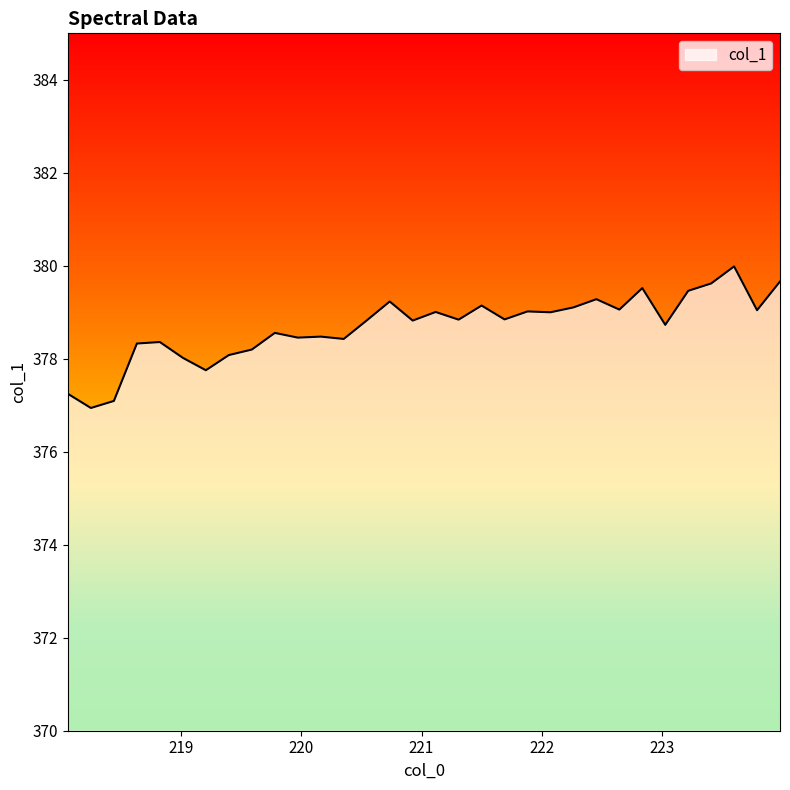

What is the difference between the maximum and minimum values?

3.0